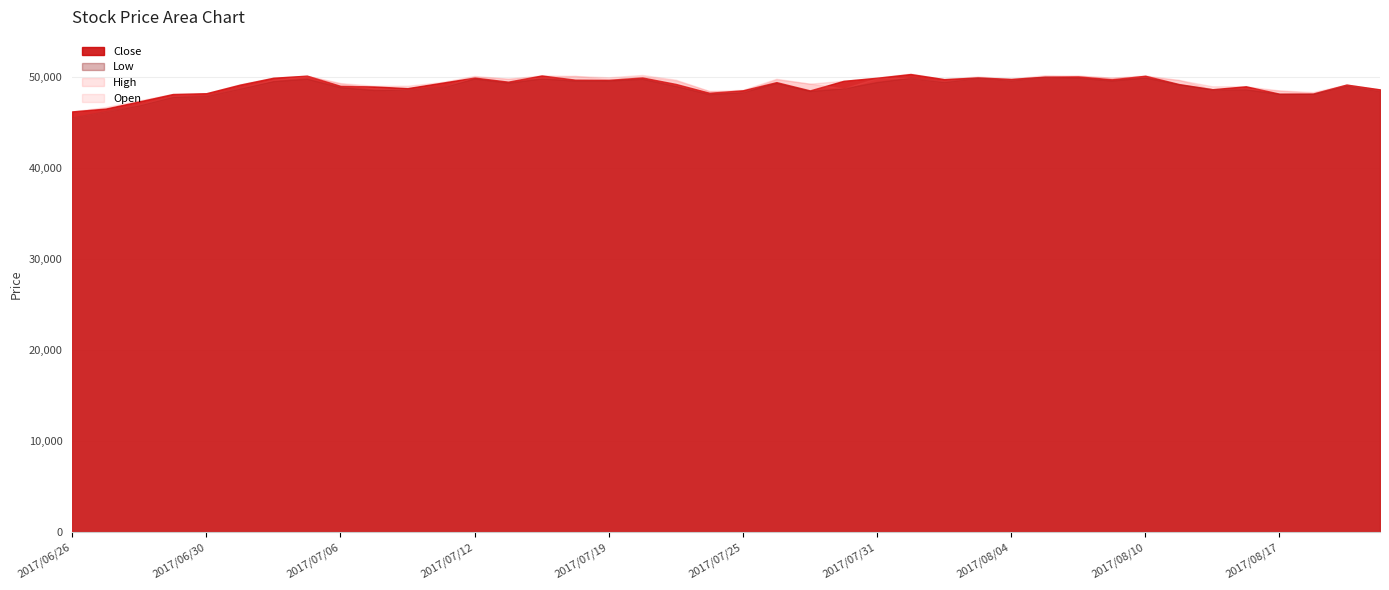

Rank the categories by High value from lowest to highest.

2017/06/26, 2017/06/27, 2017/06/28, 2017/06/29, 2017/06/30, 2017/08/18, 2017/07/24, 2017/08/17, 2017/07/25, 2017/08/22, 2017/08/15, 2017/08/16, 2017/07/07, 2017/07/10, 2017/08/21, 2017/07/03, 2017/07/27, 2017/07/06, 2017/07/11, 2017/07/28, 2017/08/14, 2017/07/21, 2017/08/02, 2017/07/26, 2017/07/13, 2017/08/04, 2017/08/09, 2017/07/04, 2017/07/31, 2017/07/19, 2017/08/03, 2017/07/12, 2017/07/18, 2017/07/05, 2017/08/08, 2017/08/10, 2017/07/14, 2017/08/07, 2017/07/20, 2017/08/01